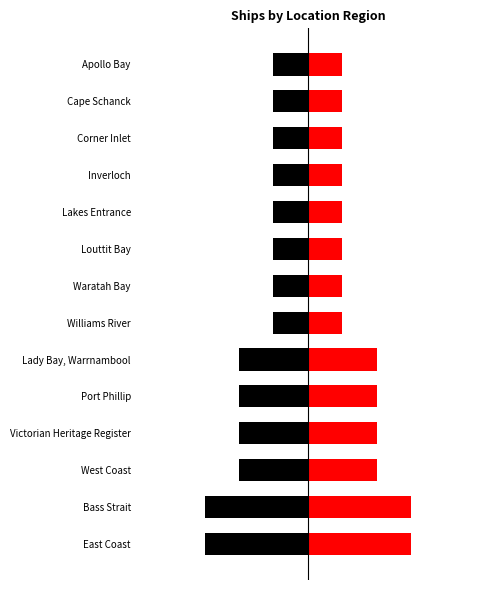

How many groups of bars are there?

14